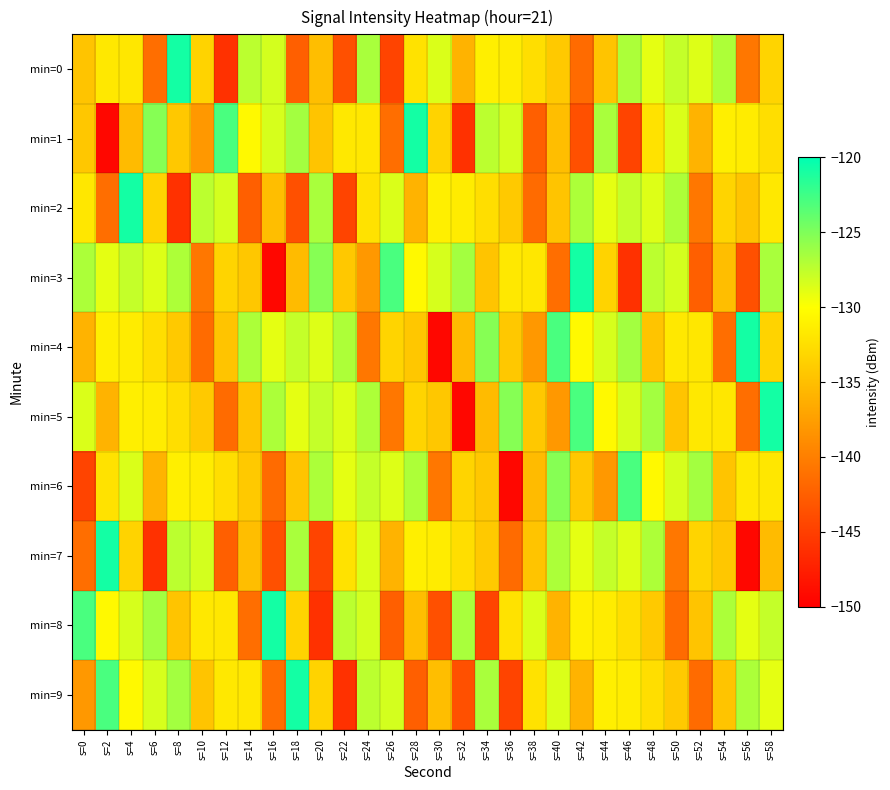

At which category is the sum across all series the highest?

s=4